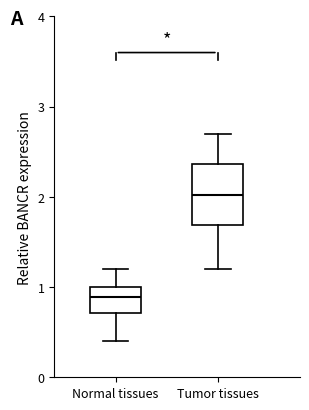

Comparing the boxes themselves (not the whiskers), which one is the tallest?

Tumor tissues